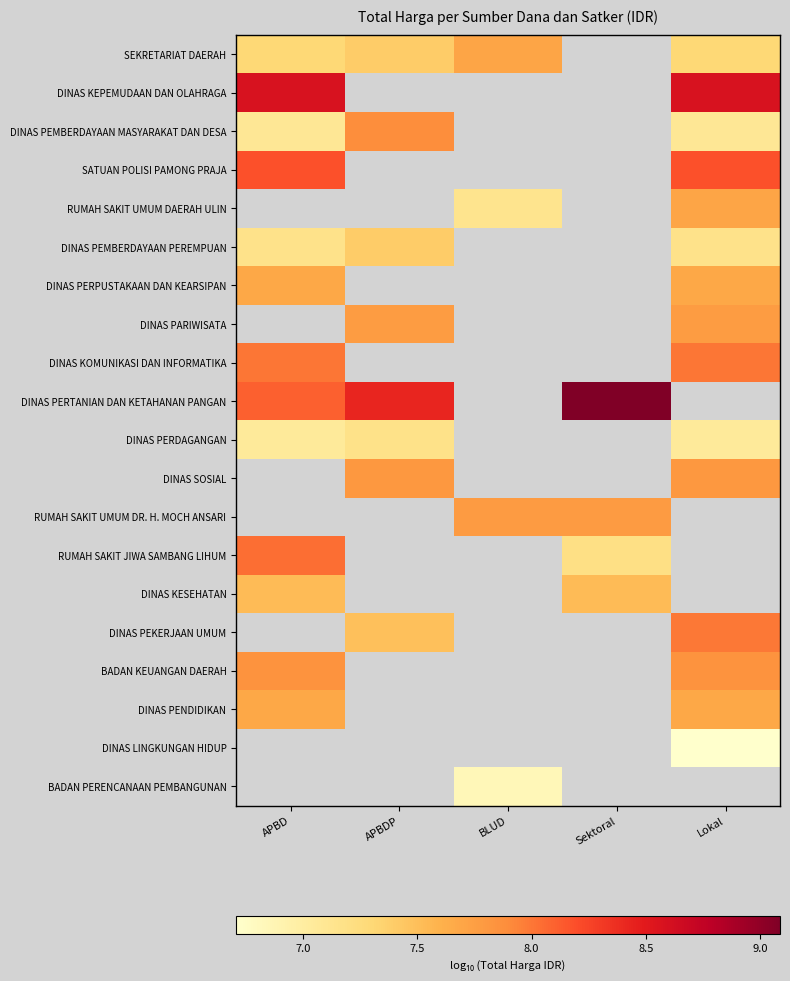

Which label corresponds to the largest value in the chart?

Sektoral